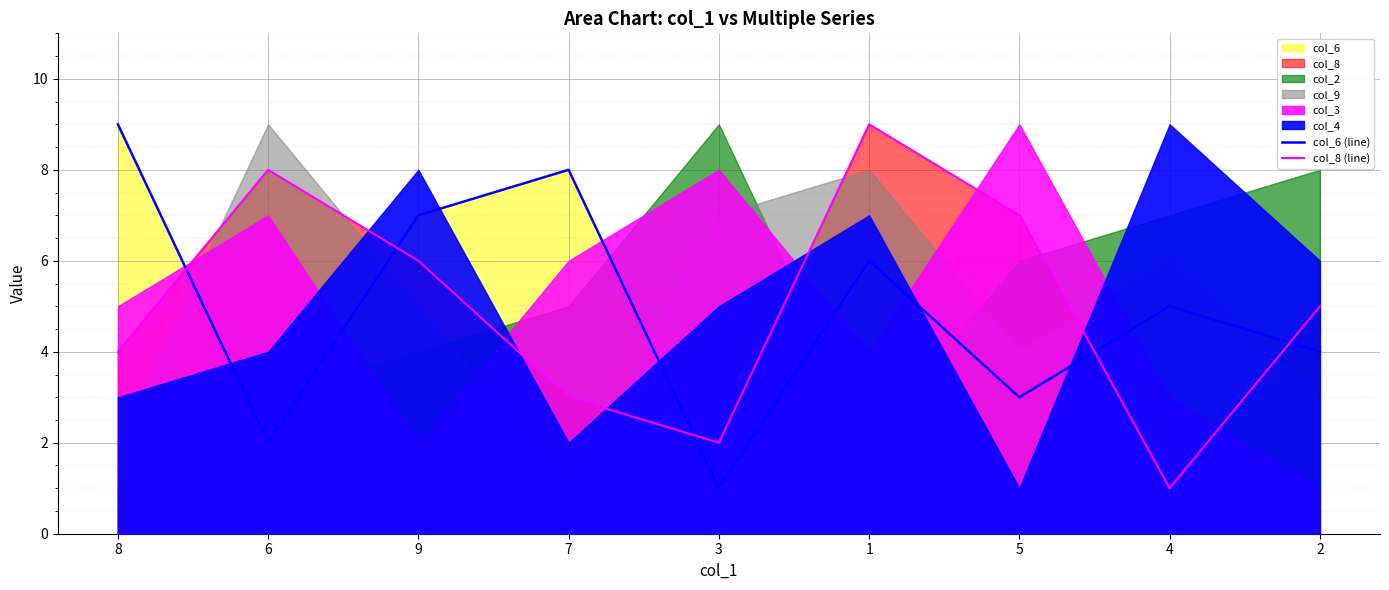

True or false: col_8 (line) and col_6 (line) intersect in this chart.

True